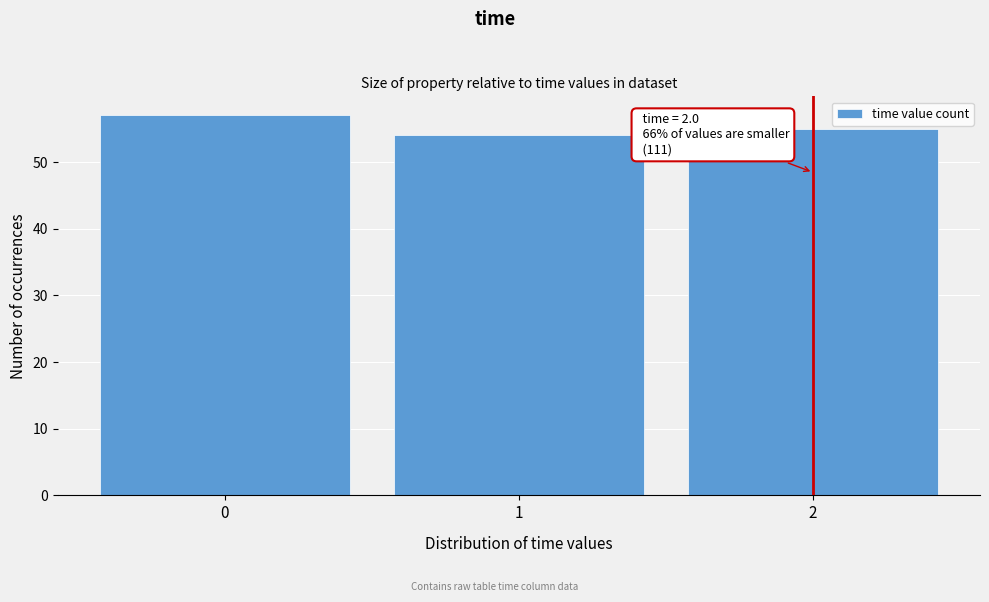

Over which range of the x-axis is the bar tallest?

-0.5 to 0.5